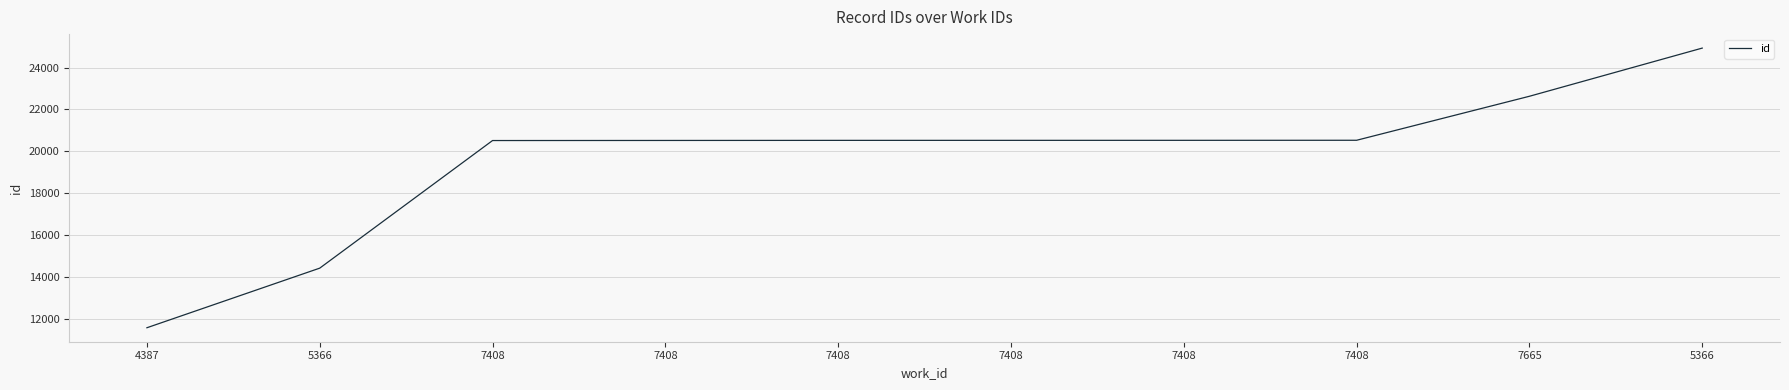

Rank the categories by value from highest to lowest.

5366, 7665, 7408, 7408, 7408, 7408, 7408, 7408, 5366, 4387